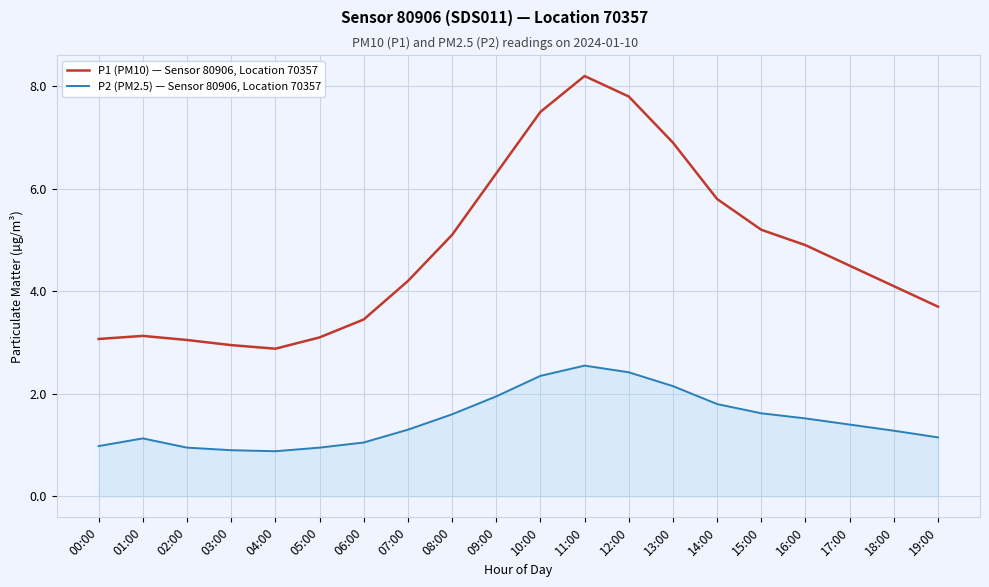

Read the P2 (PM2.5) — Sensor 80906, Location 70357 value at 08:00.

1.6